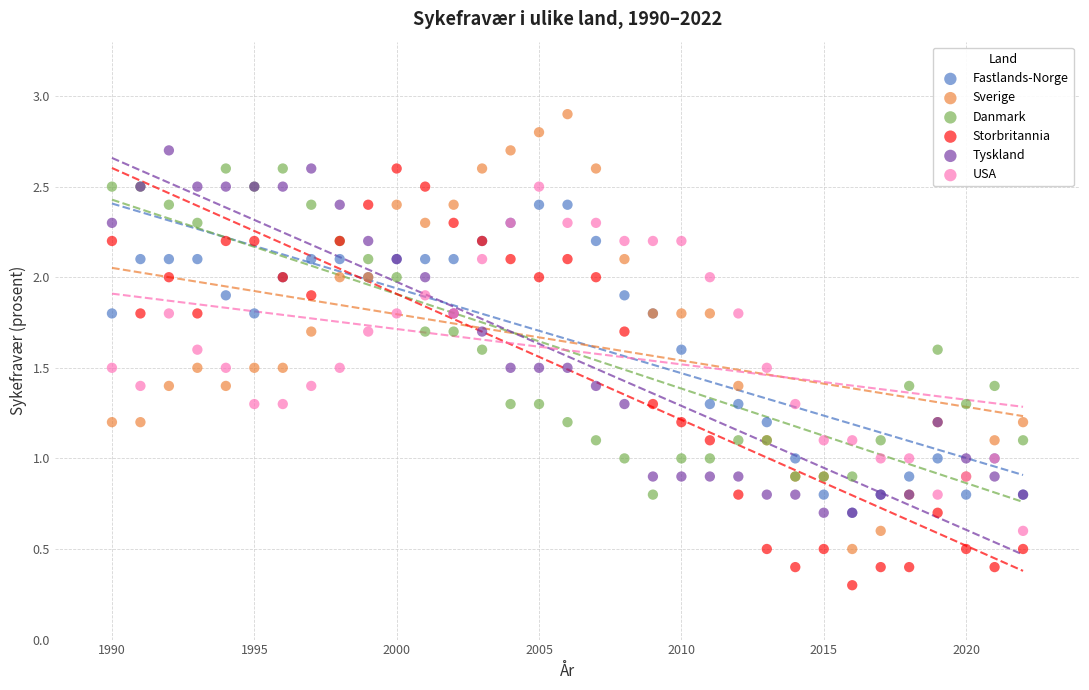

What are all the series names shown in the legend?

Fastlands-Norge, Sverige, Danmark, Storbritannia, Tyskland, USA